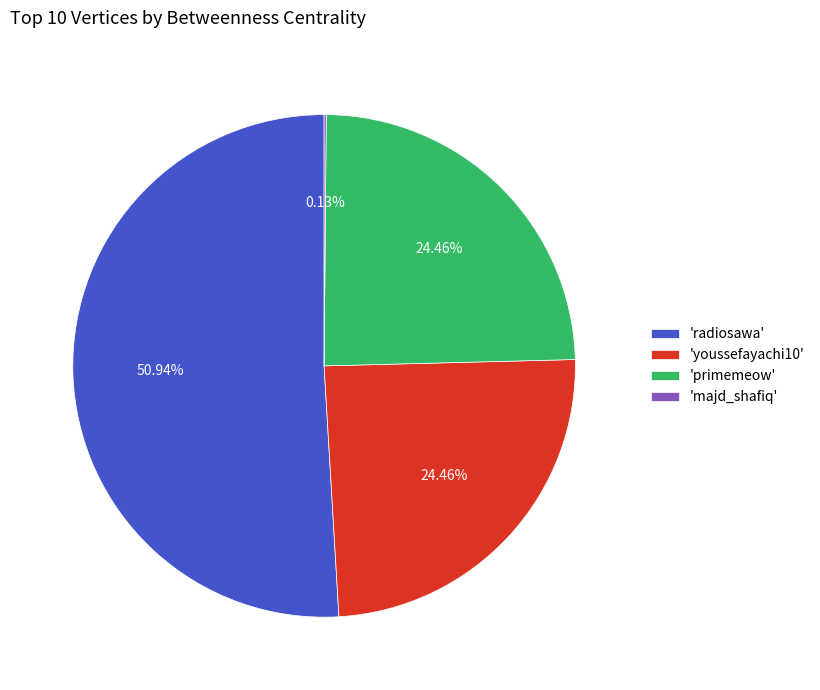

Is the sum of 'youssefayachi10' and 'radiosawa' greater than half?

Yes